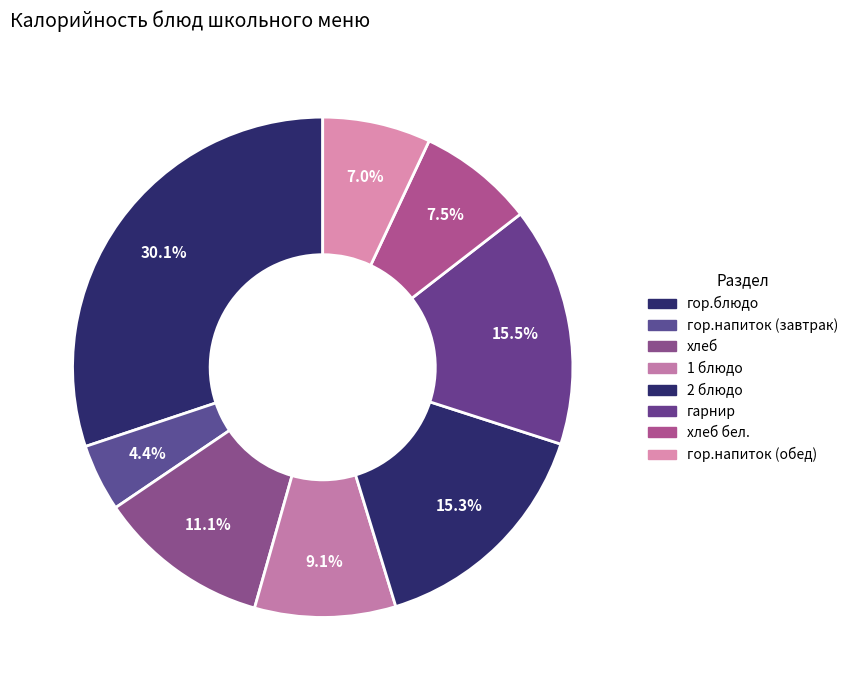

To the nearest percent, what is the difference between the 1 блюдо and хлеб slice percentages?

2%